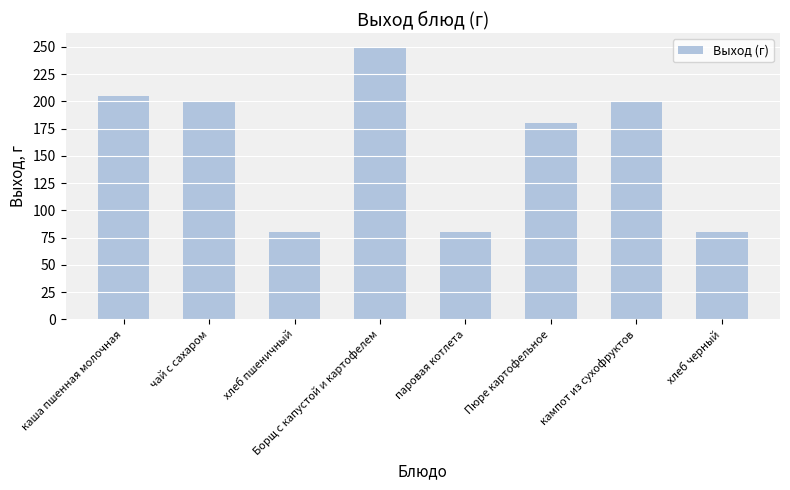

How many series are shown in this chart?

1